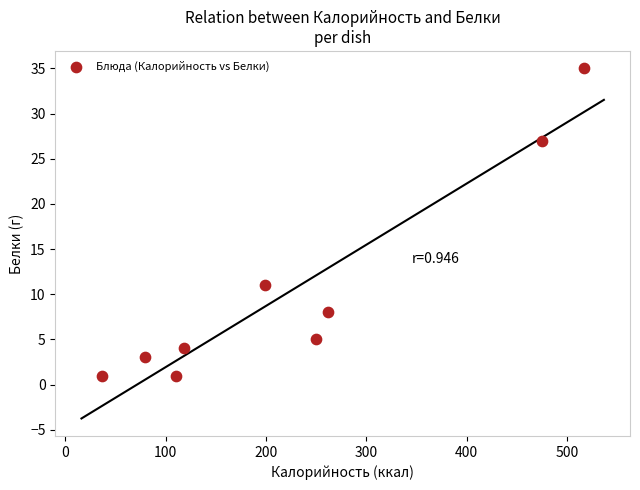

What is the range of Y values (max minus min)?

34